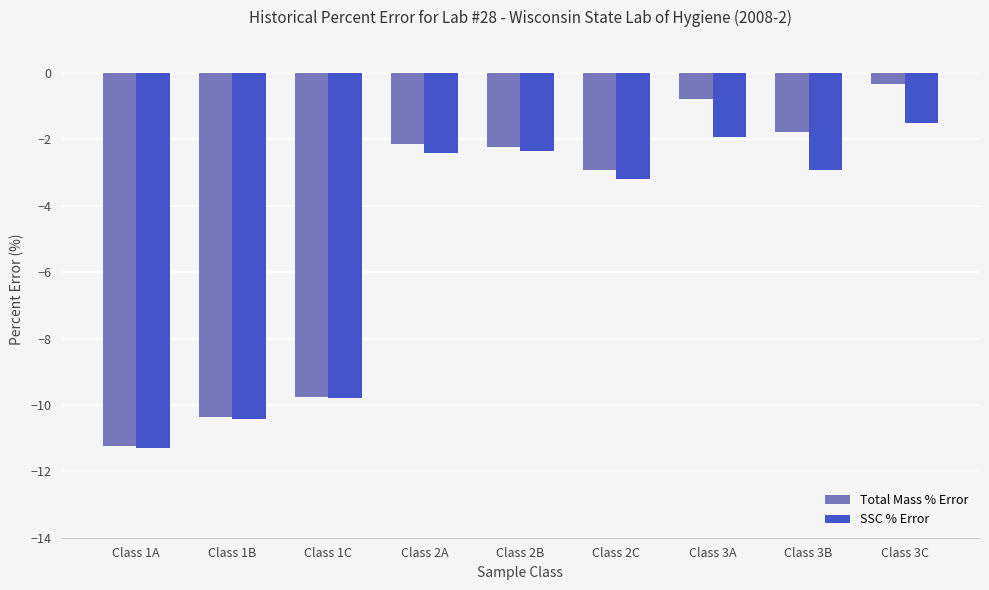

Where is Total Mass % Error nearest to the value -5?

Class 2C